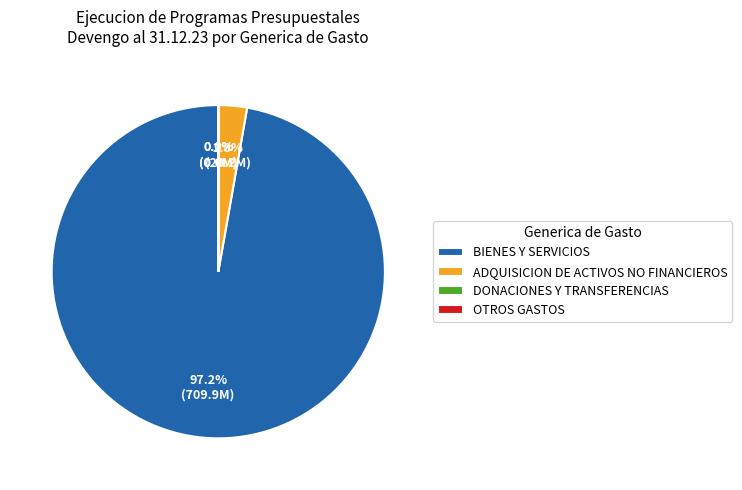

To the nearest percent, what is the average slice percentage?

25%